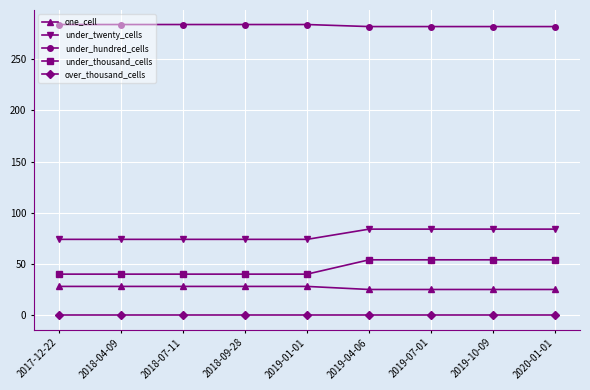

What is the spread (max minus min) of values at 2018-04-09?

284